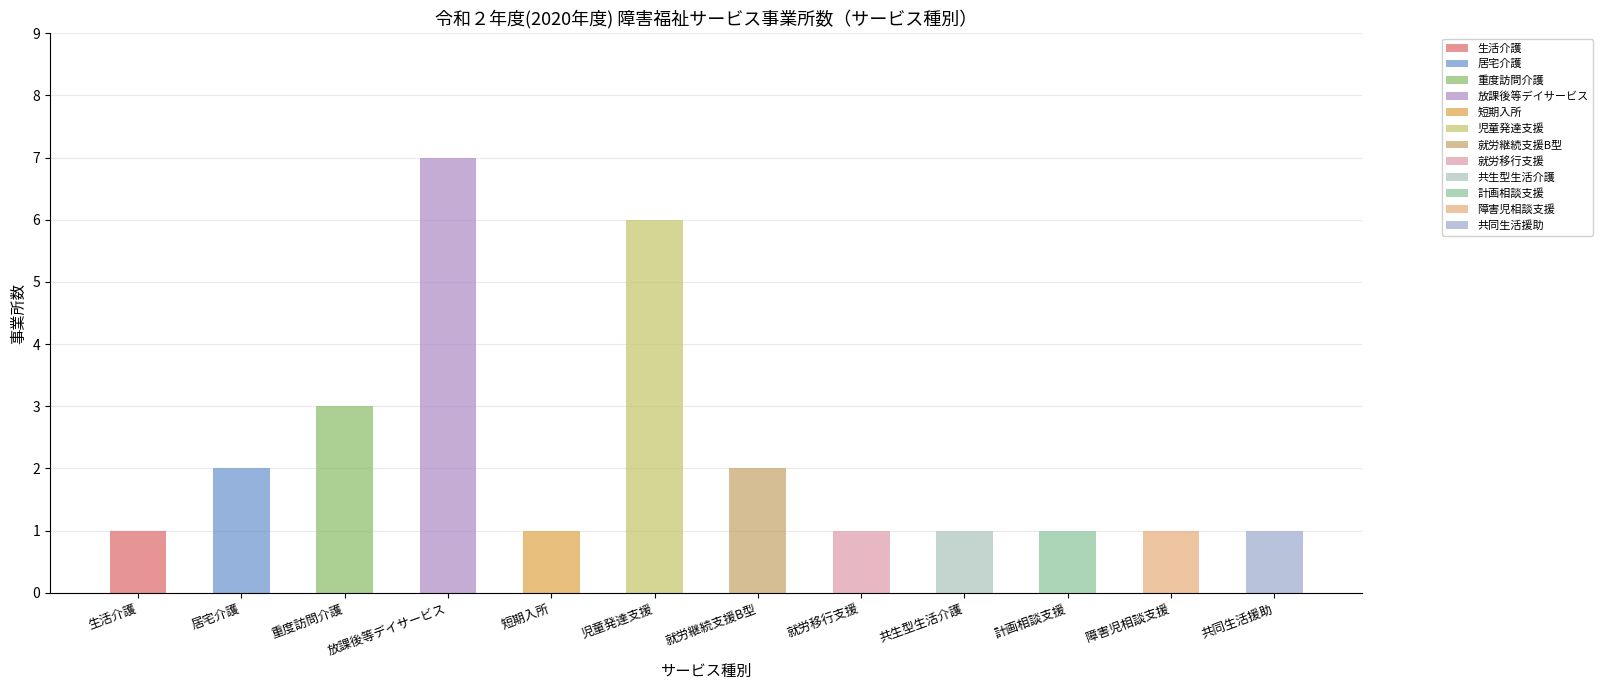

At which category does the chart reach its peak across all series?

放課後等デイサービス